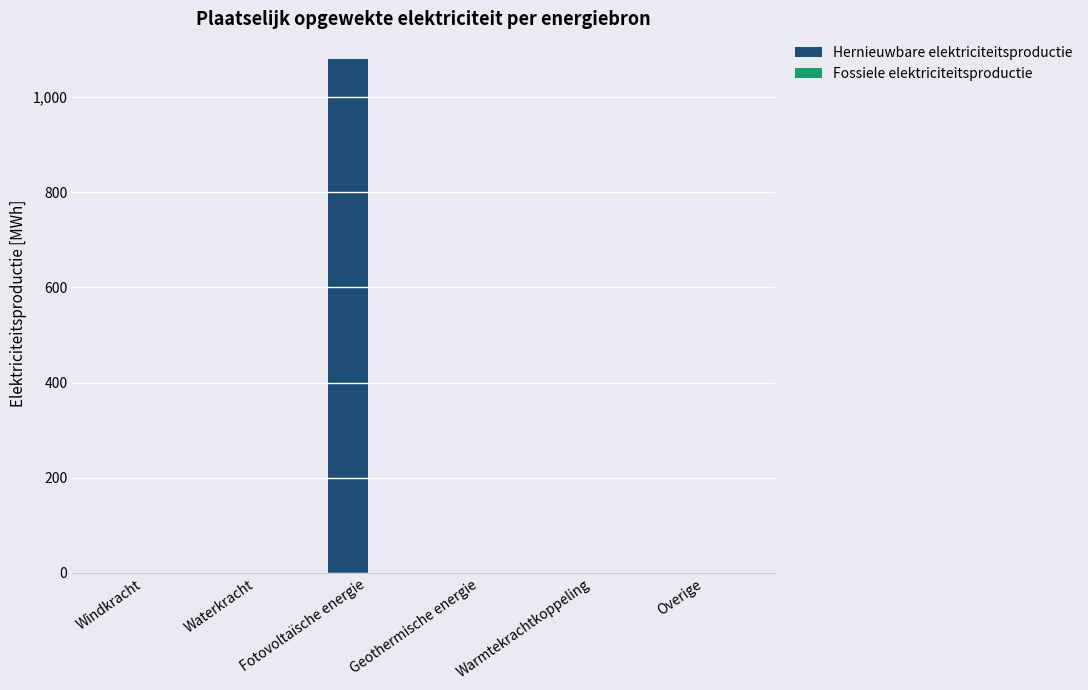

Is it true that the value at Geothermische energie is -371.3?

False